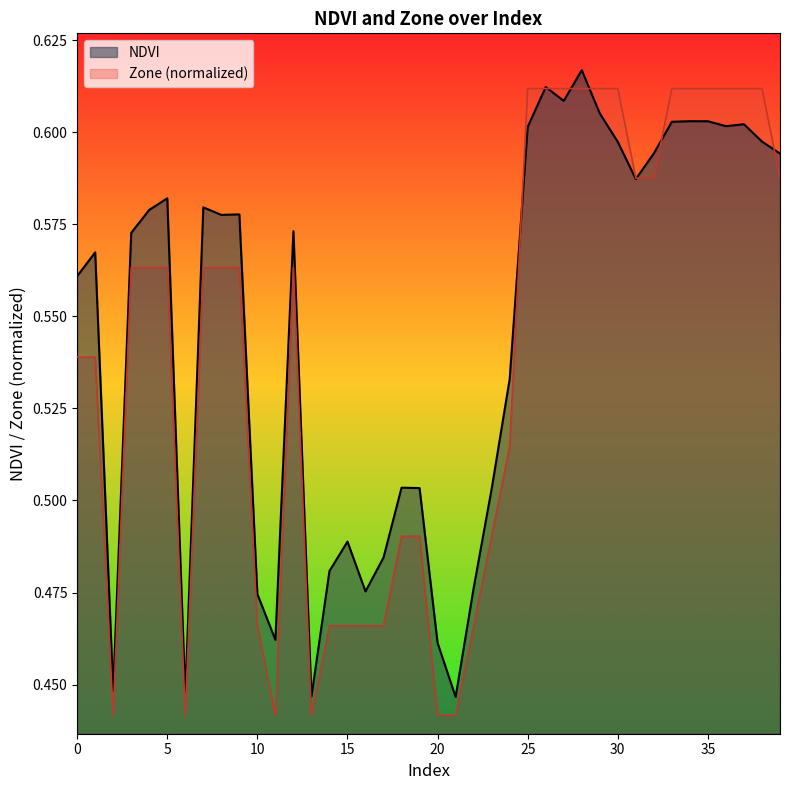

Is the value of NDVI at 12 greater than the value of Zone at 25?

No